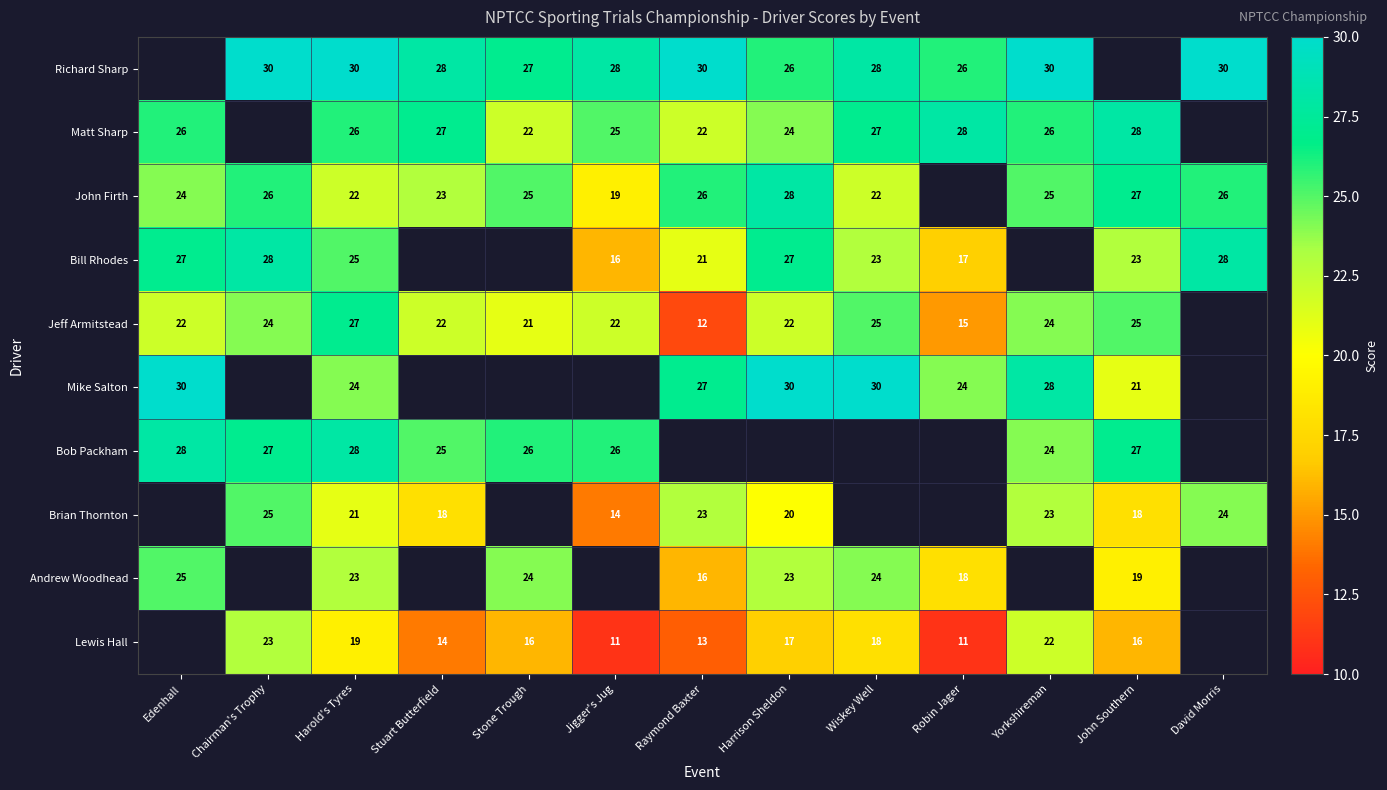

Which series has the largest range (max minus min)?

Jeff Armitstead